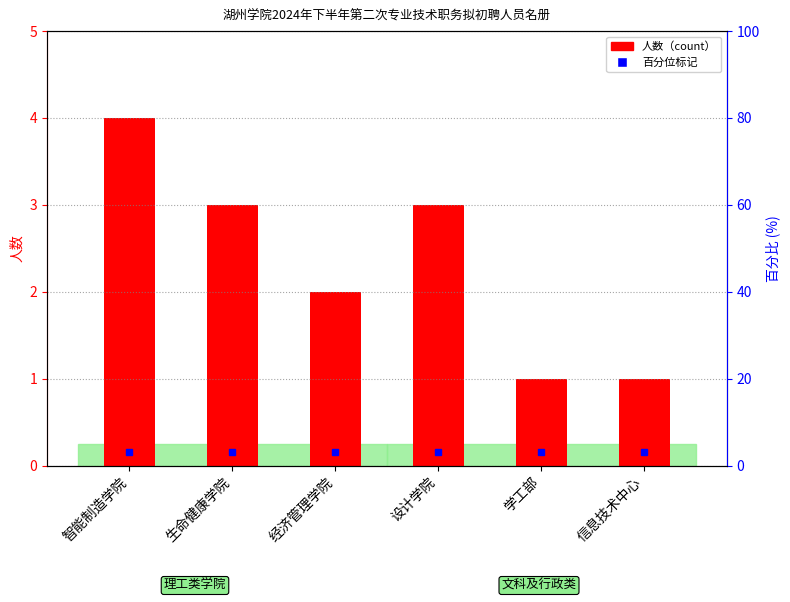

Are the bars grouped side by side (vs. stacked)?

No